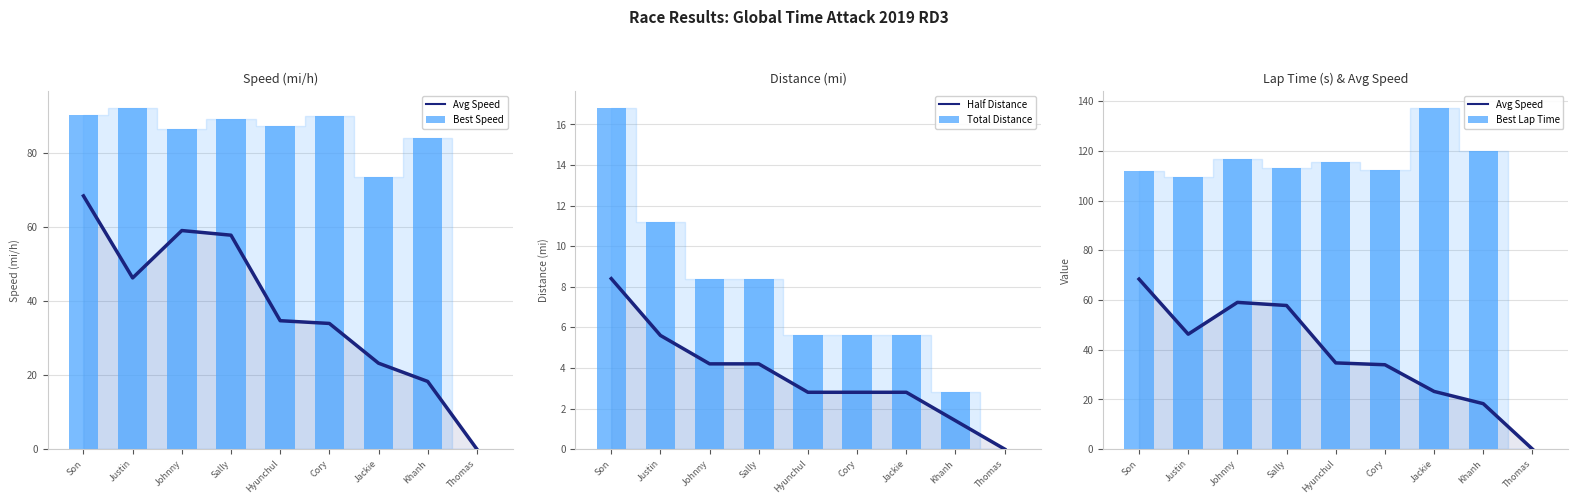

What is the total value across all series at Khanh?

226.5